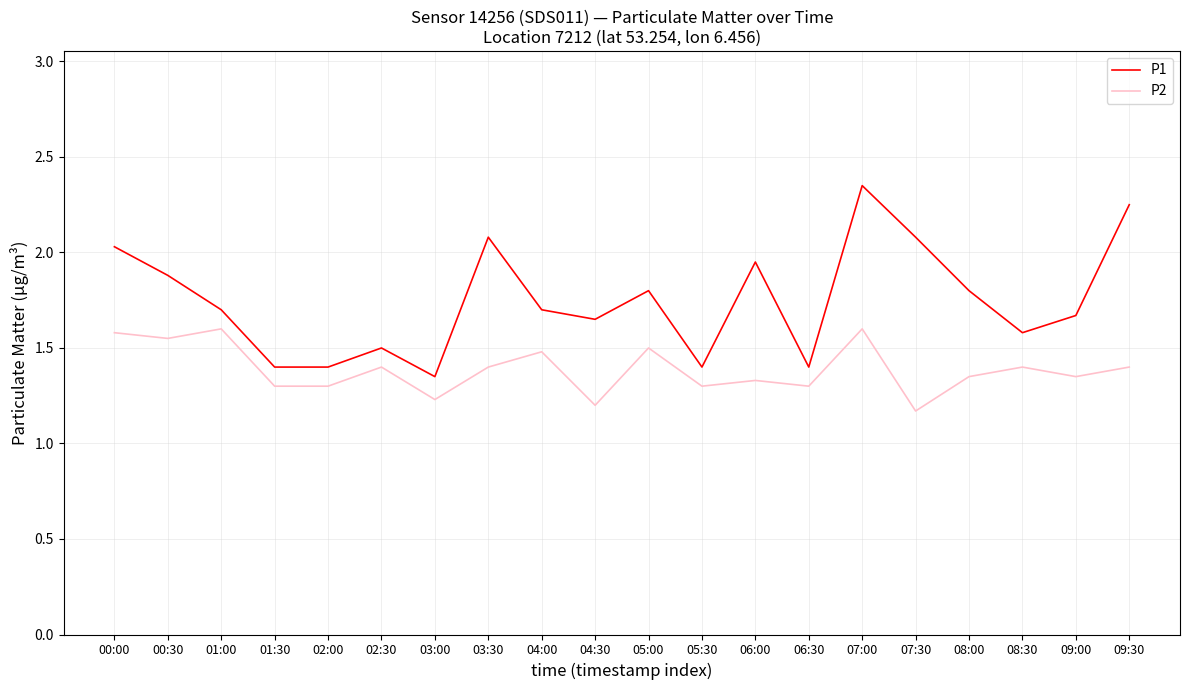

In P1, how many points are higher than both neighbors (excluding endpoints)?

5